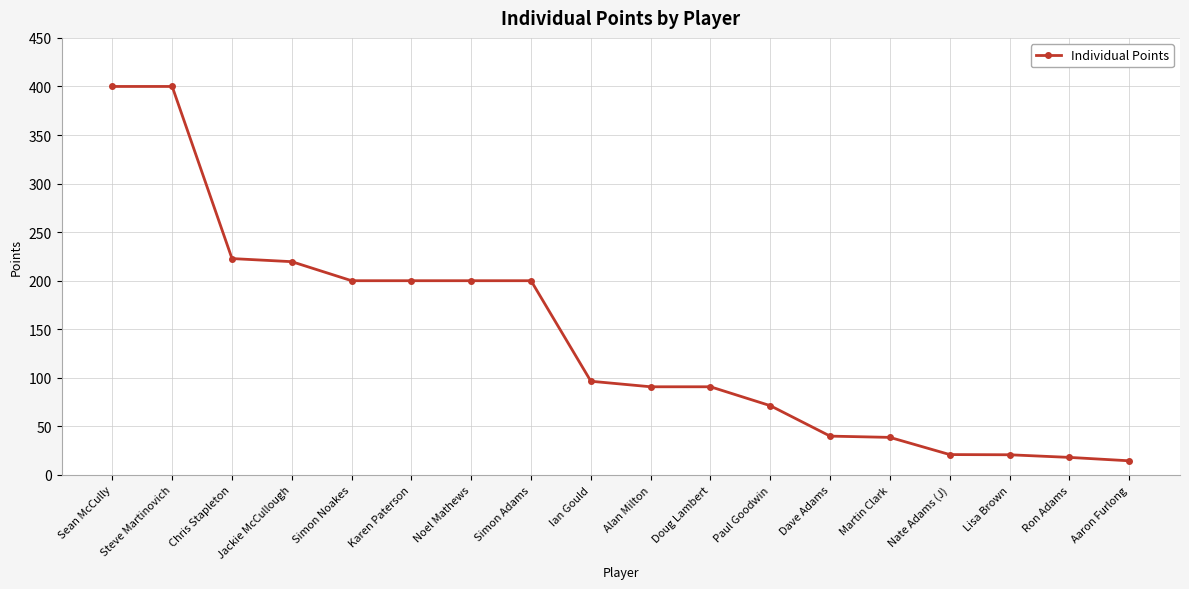

What is the label of the 7th point from the left?

Noel Mathews